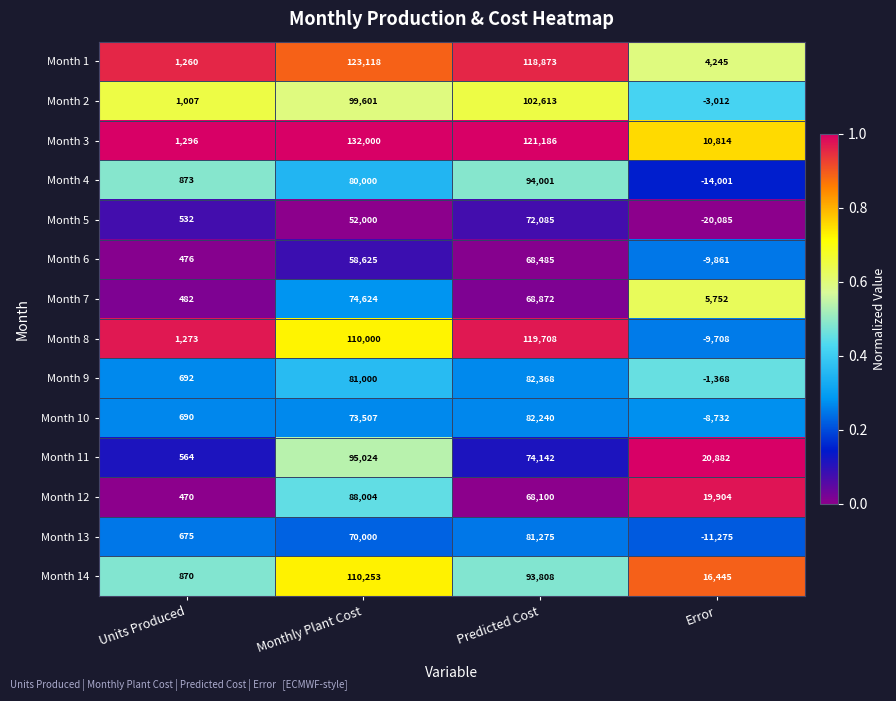

At Predicted Cost, list the series in order from largest to smallest.

Month 3, Month 8, Month 1, Month 2, Month 4, Month 14, Month 9, Month 10, Month 13, Month 11, Month 5, Month 7, Month 6, Month 12